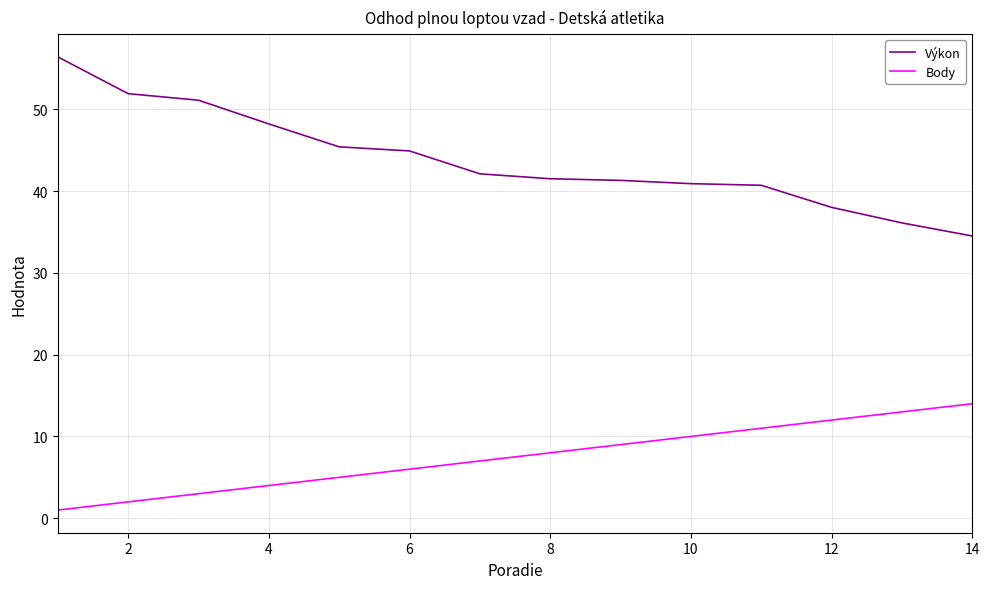

What are all the series names shown in the legend?

Výkon, Body